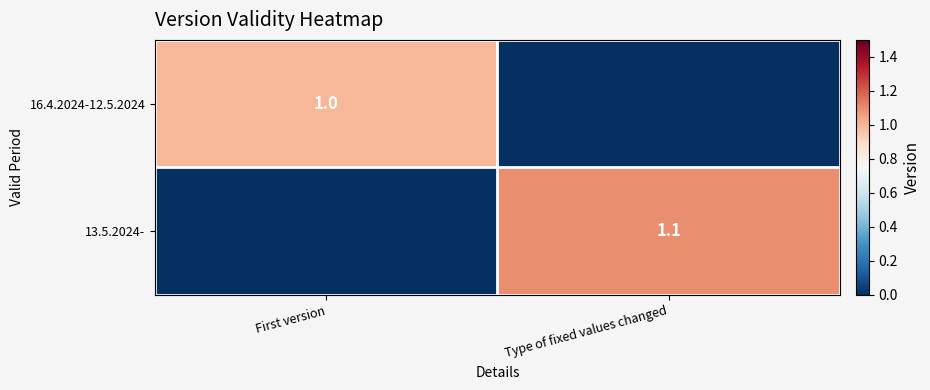

Is it true that 13.5.2024- equals 0.7 at Type of fixed values changed?

False